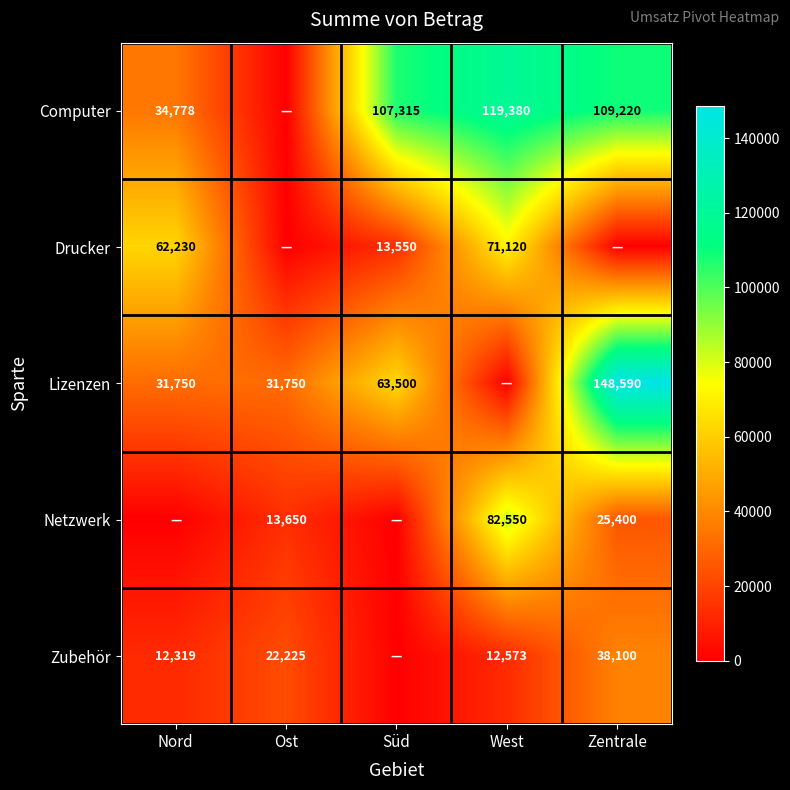

What is the difference between the Lizenzen values at Nord and Zentrale?

116840